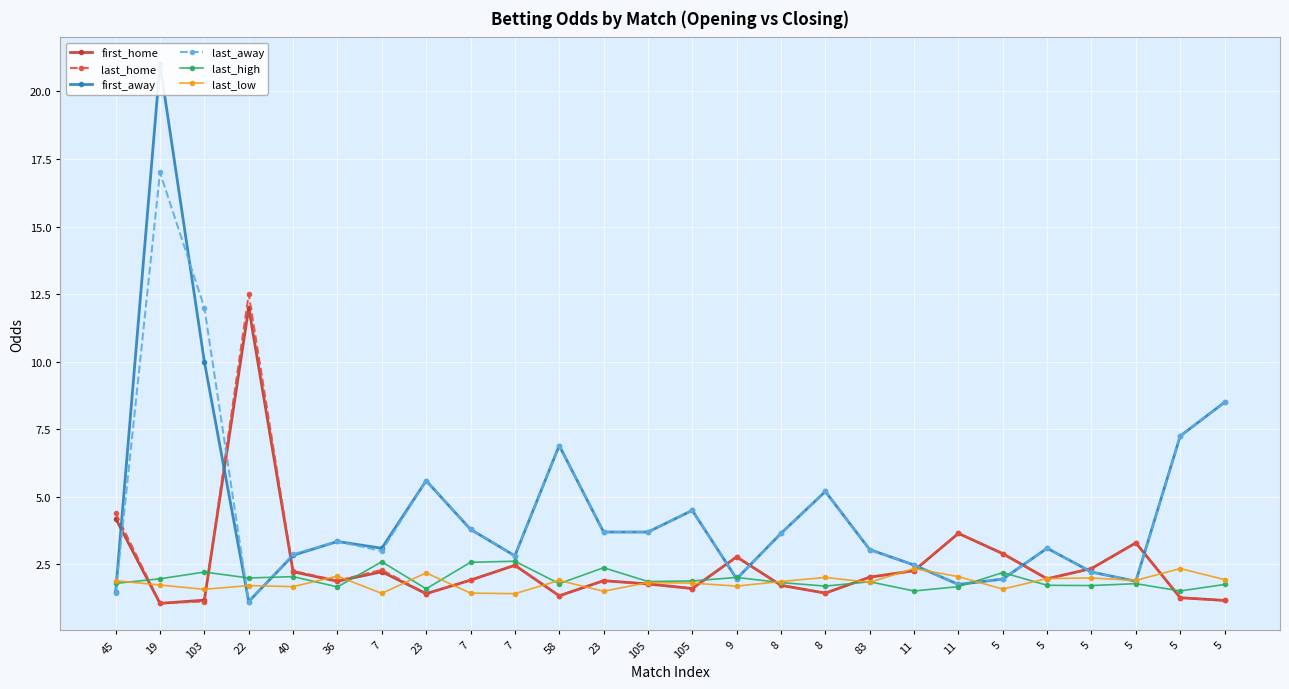

Which category has the lowest value across all series?

19